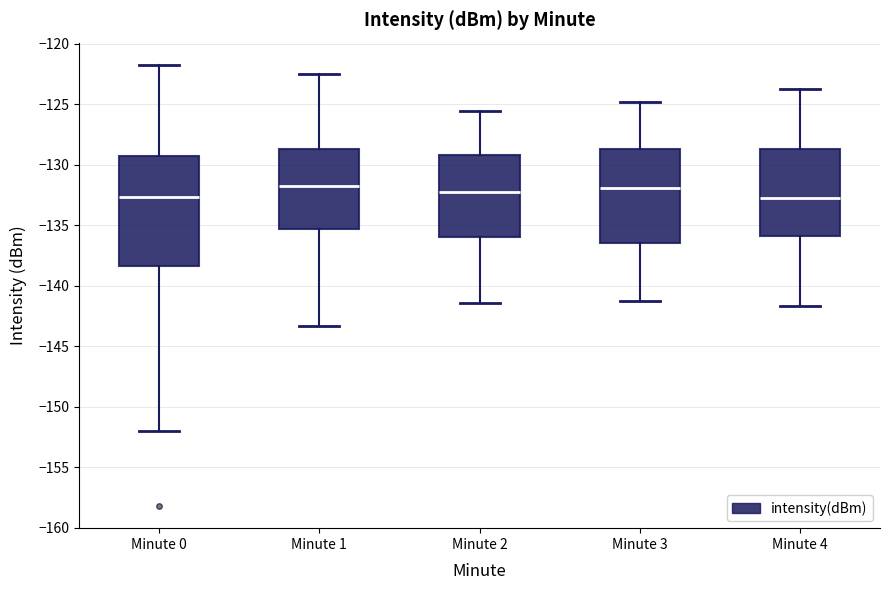

Reading left to right, read every box against the y-axis: the position of its median line, the range the box covers, and the ends of its whiskers. The values are not printed on the chart, so give them approximately, as read against the axis.

Minute 0: median -132.5, box -138.5 to -129.5, whiskers -152.0 to -121.5
Minute 1: median -131.5, box -135.5 to -128.5, whiskers -143.5 to -122.5
Minute 2: median -132.0, box -136.0 to -129.0, whiskers -141.5 to -125.5
Minute 3: median -132.0, box -136.5 to -128.5, whiskers -141.0 to -125.0
Minute 4: median -132.5, box -136.0 to -128.5, whiskers -141.5 to -124.0